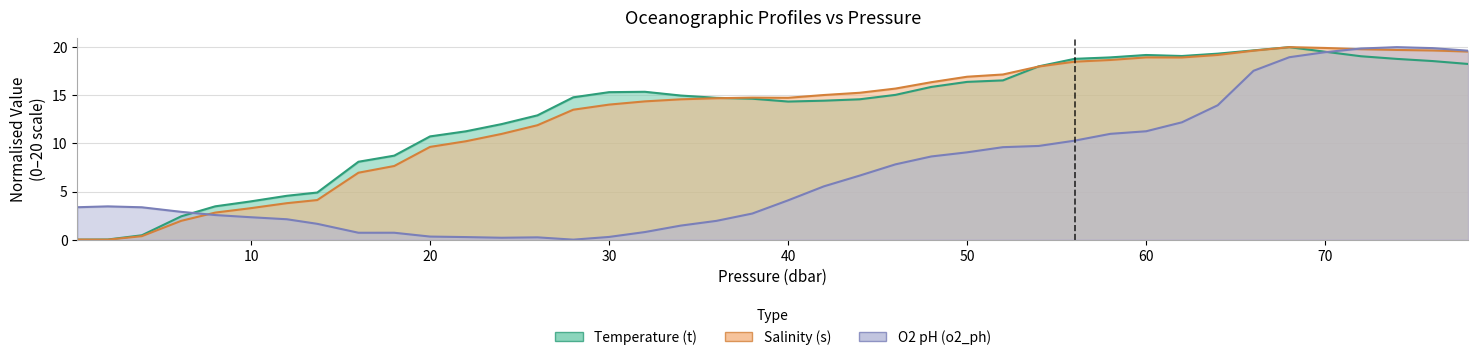

How many values in Salinity (s) are above zero?

39